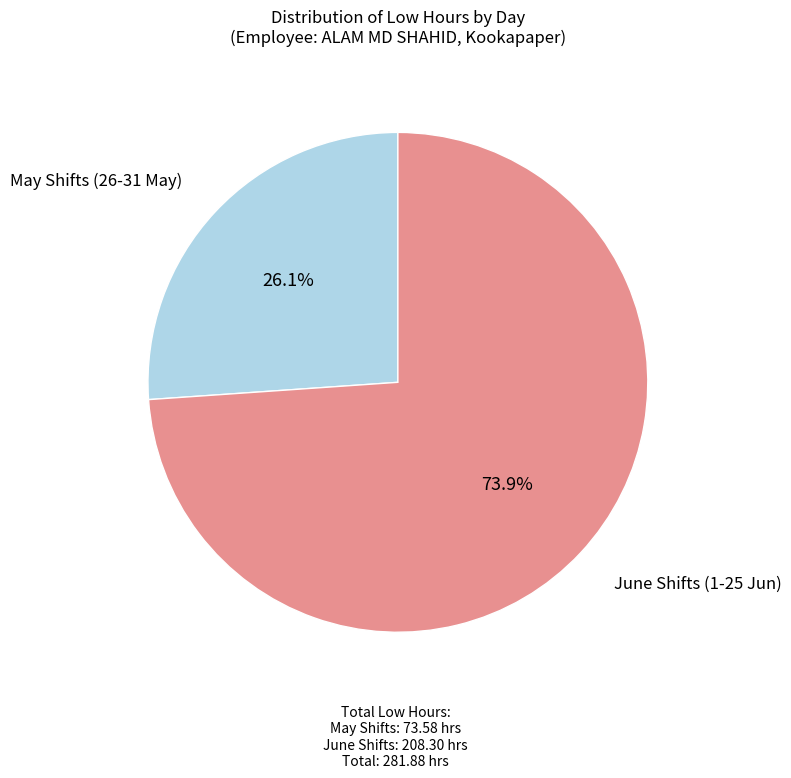

Does any single category account for the majority?

Yes